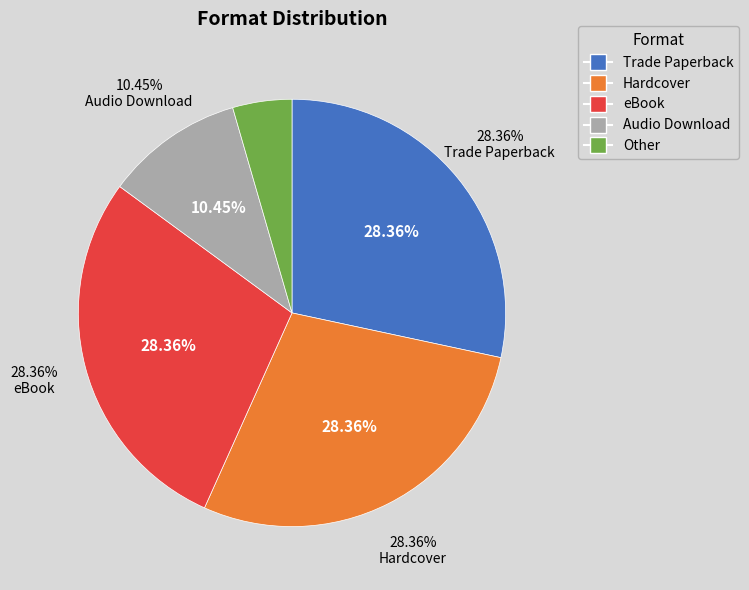

Which slice is the smallest?

Other